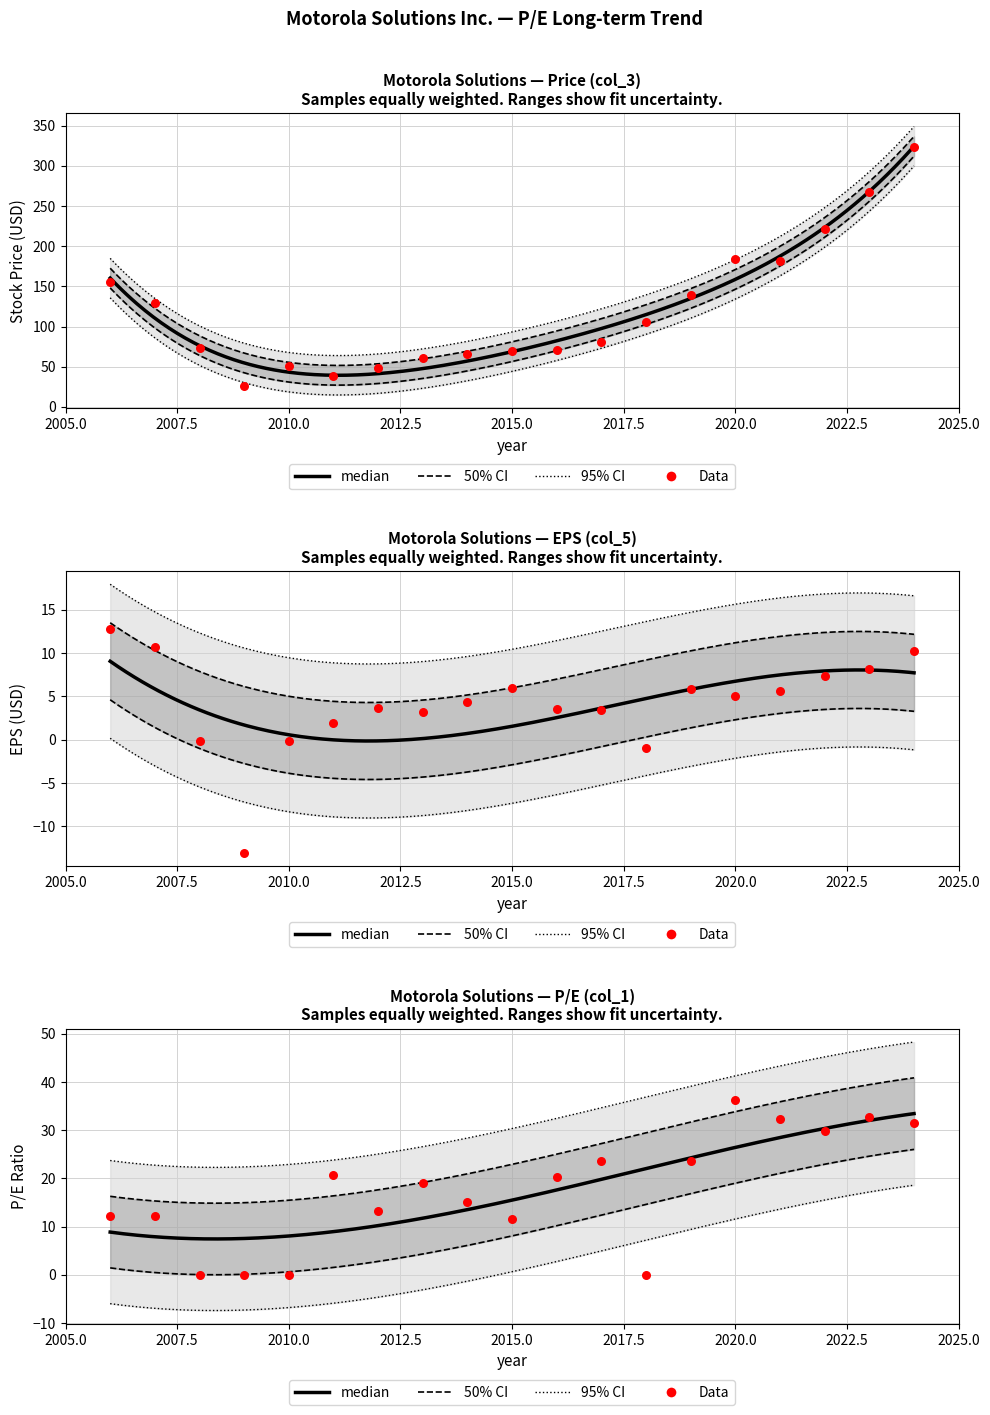

Which series contains the highest Y value?

Price (col_3)